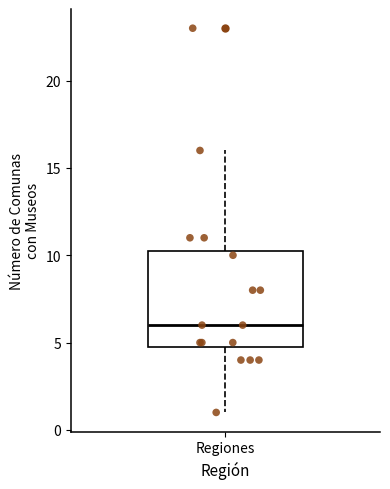

Transcribe this box plot: give where the median line is, the range the box spans, and where the two whiskers end, as read against the y-axis. The values are not printed on the chart, so give them approximately, as read against the axis.

median 6.0, box 5.0 to 10.5, whiskers 1.0 to 16.0